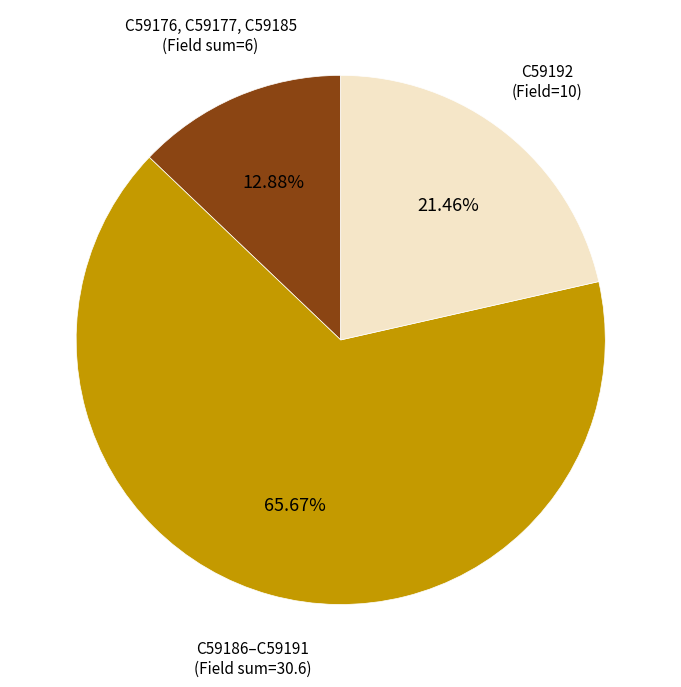

What is the largest slice in the pie chart?

C59186–C59191 (Field sum=30.6)